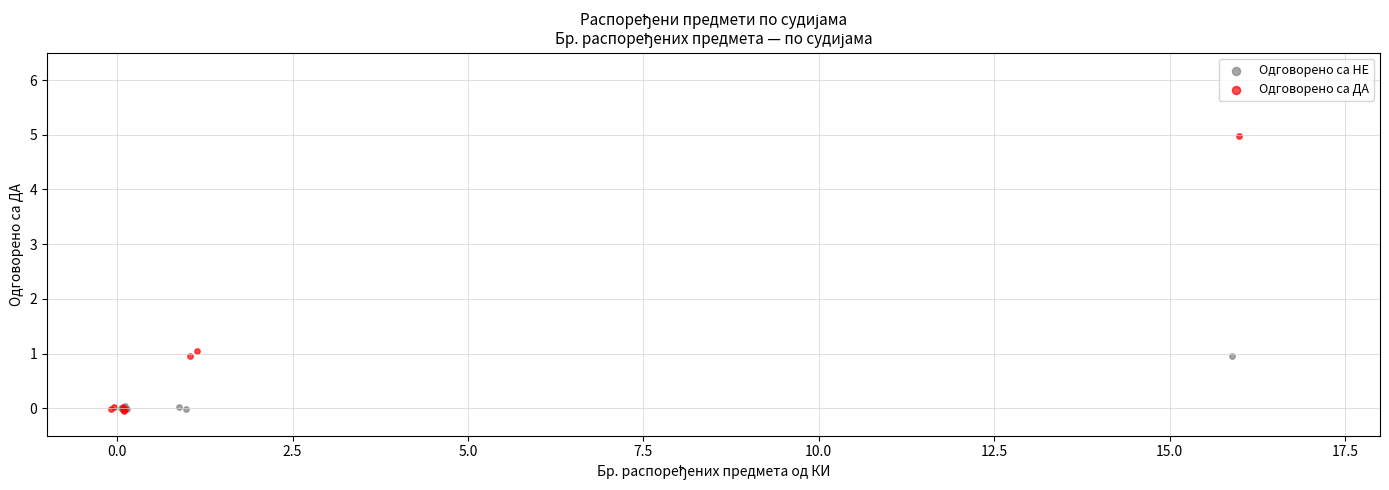

Which series has the largest Y range (max minus min)?

Одговорено са ДА